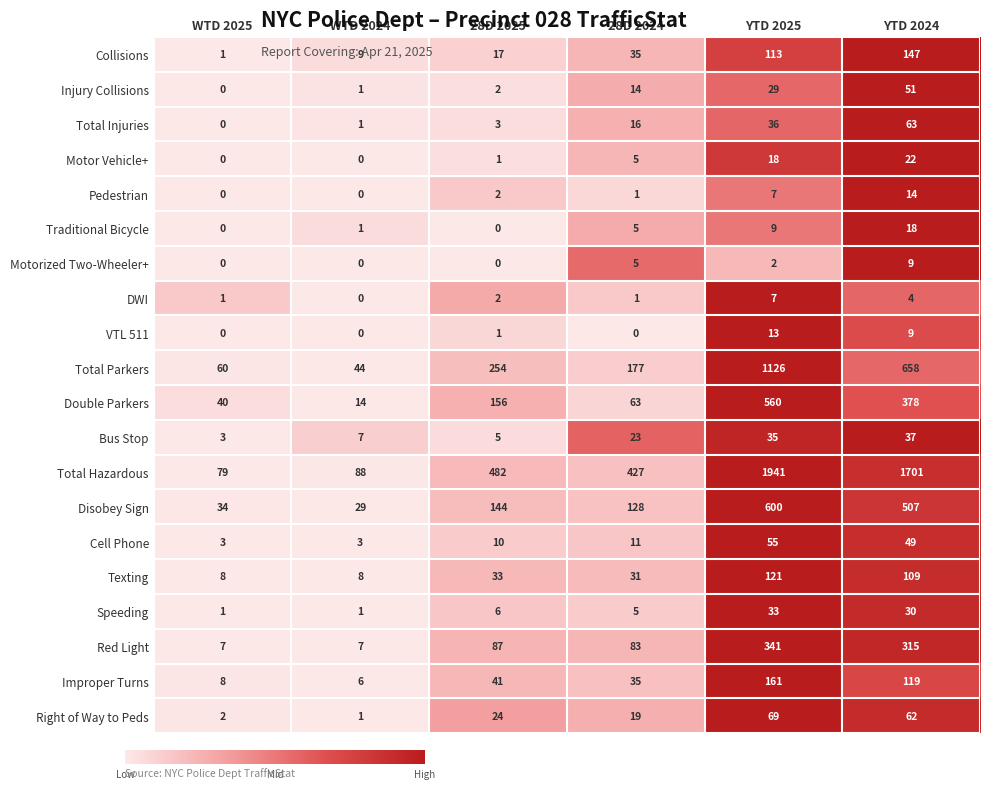

What is the approximate value of Double Parkers at YTD 2025, to the nearest 50?

550